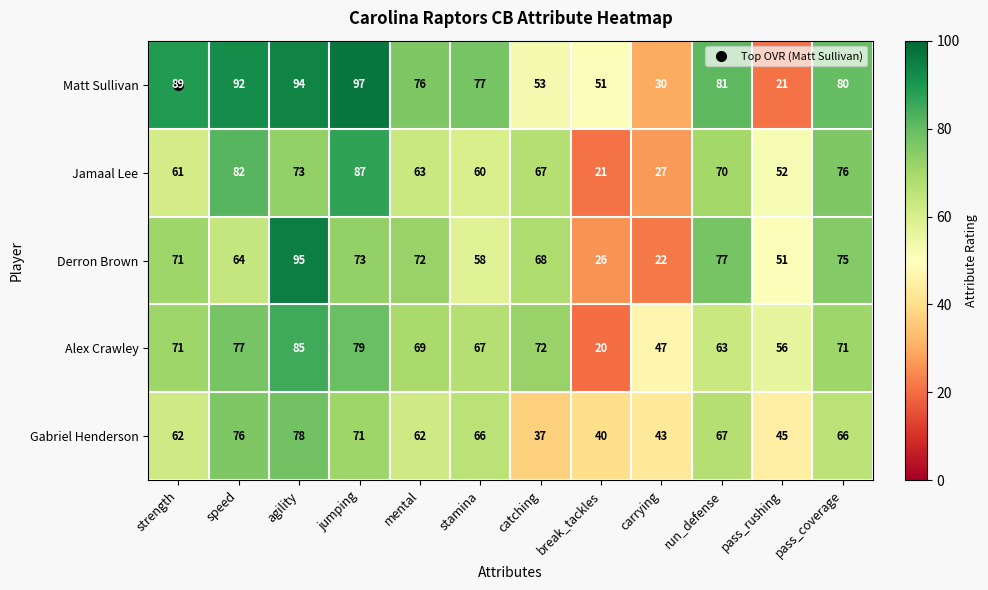

At which label is Alex Crawley closest to 52?

pass_rushing